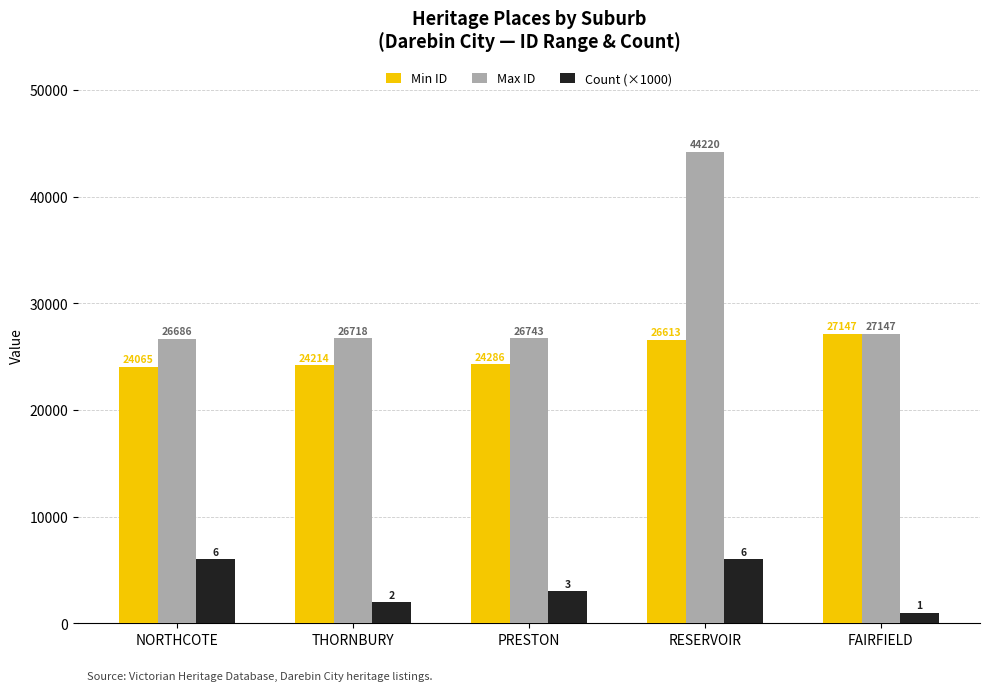

What is the approximate value of Min ID at THORNBURY, to the nearest 10?

24210